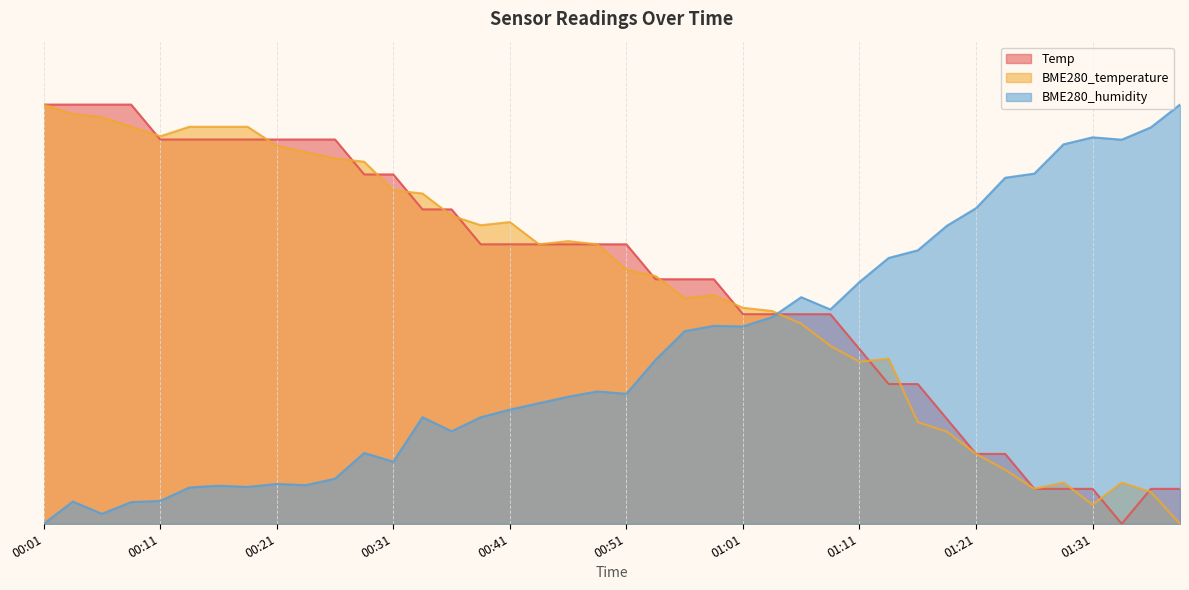

What is the spread (max minus min) of values at 01:01?

4.4